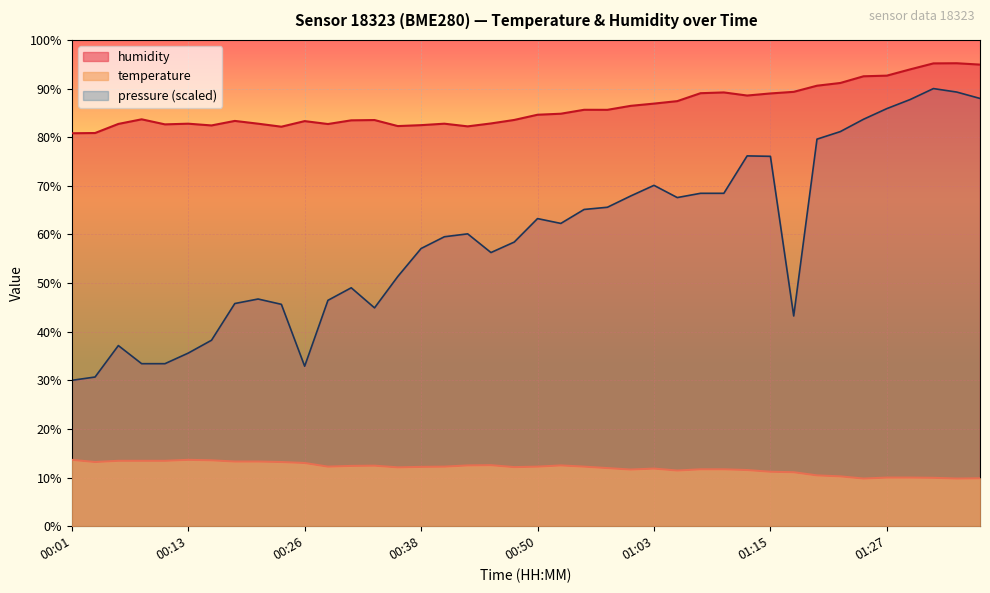

What is the lowest value of the humidity series?

80.8